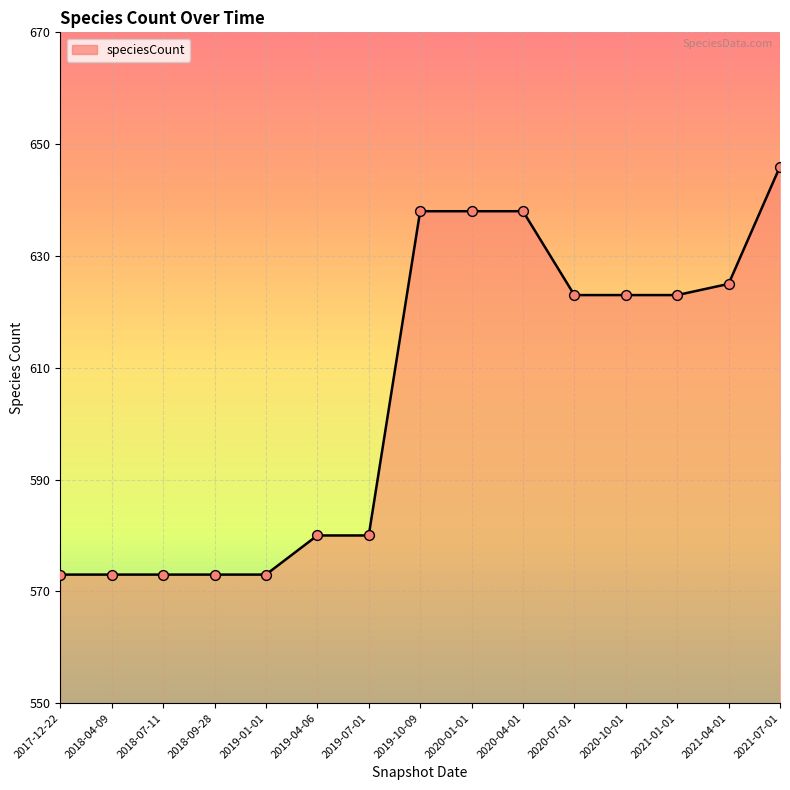

What is the change in value from 2019-04-06 to 2020-01-01?

+58